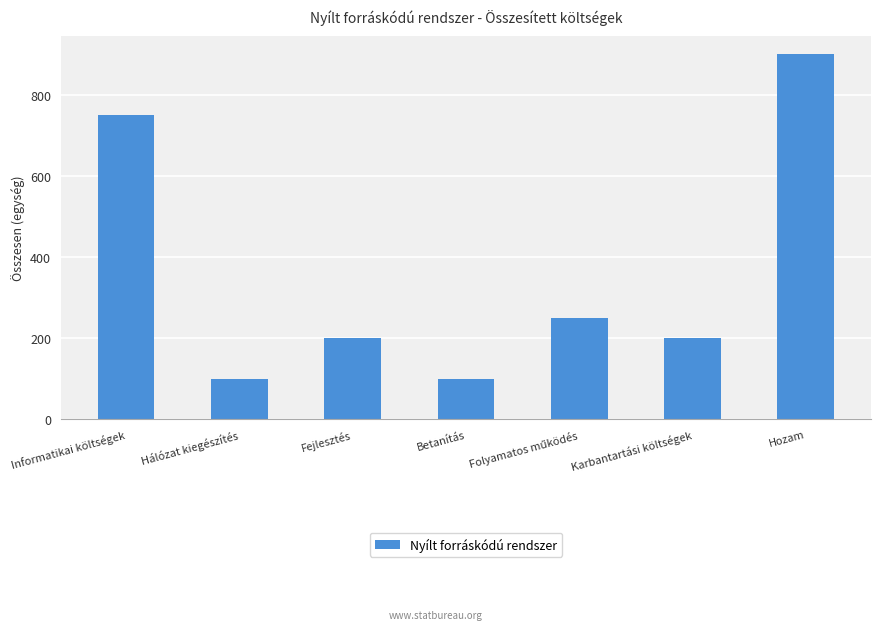

What is the maximum value shown in the chart?

900